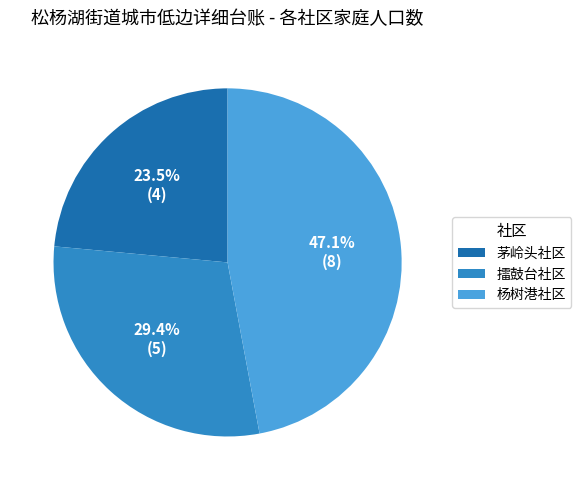

Approximately how many times larger is the value at 擂鼓台社区 compared to 杨树港社区?

0.6